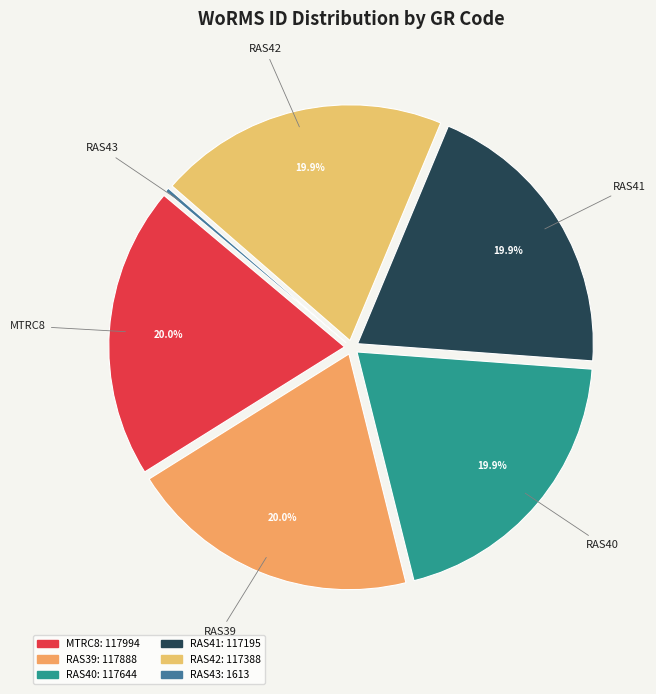

What is the total percentage of RAS42 and RAS41?

39.8%